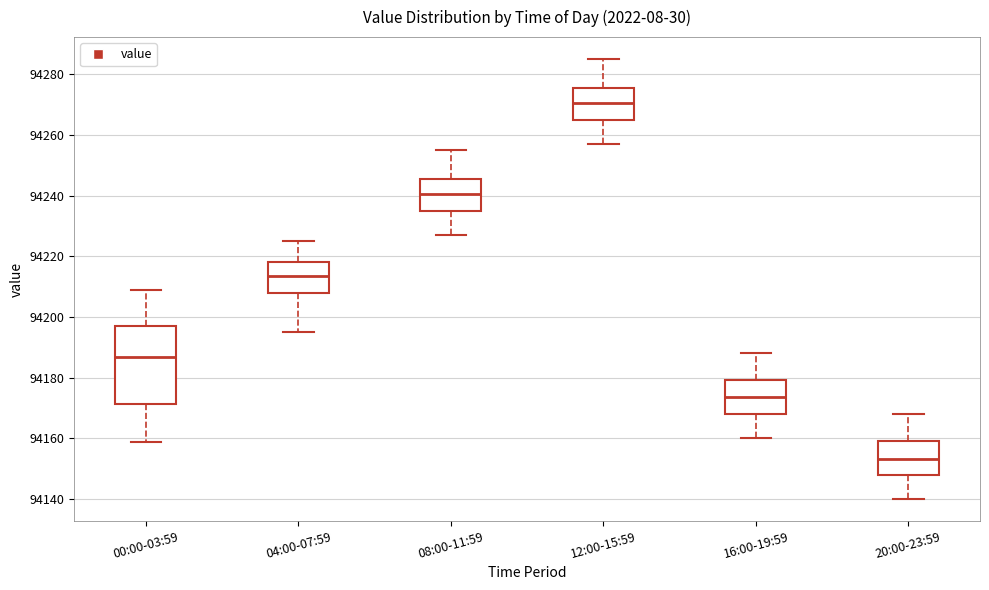

Where is the upper edge of the box for 20:00-23:59 on the y-axis? The values are not printed on the chart, so give them approximately, as read against the axis.

94160